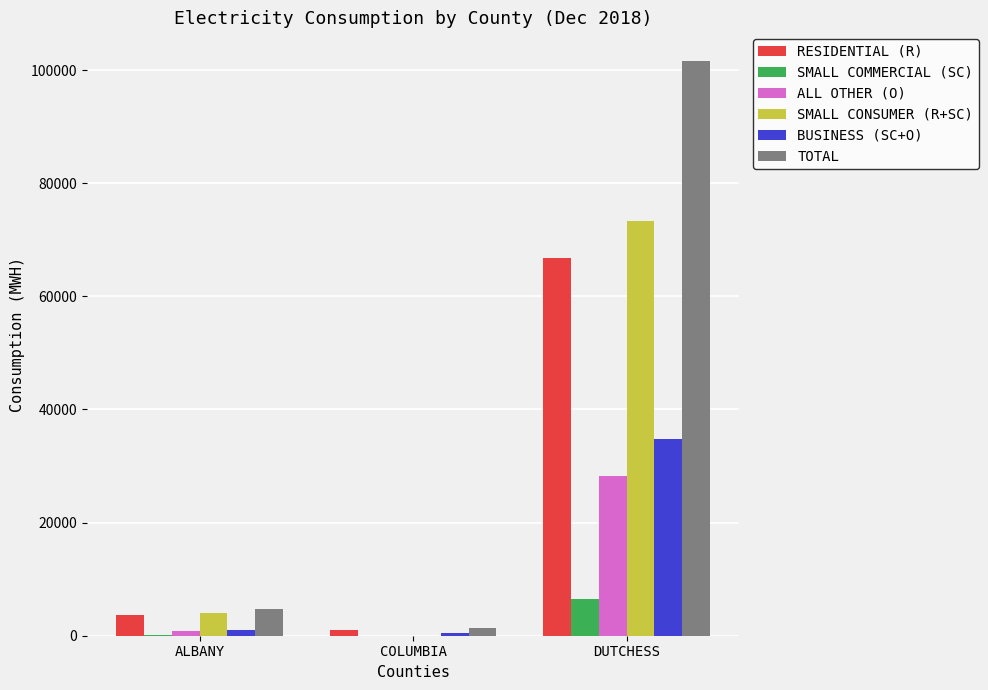

Is it true that SMALL COMMERCIAL (SC) equals 6539 at DUTCHESS?

True